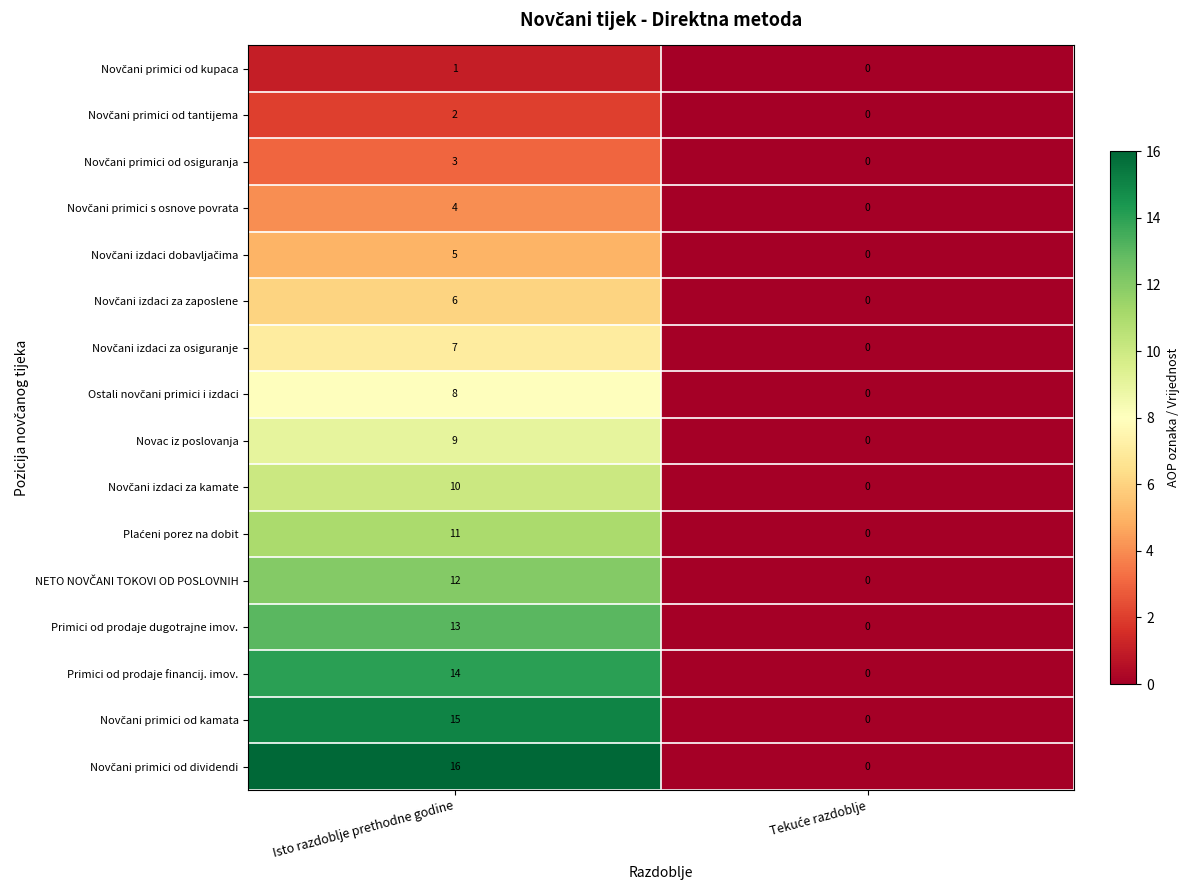

At which category does the chart reach its peak across all series?

Isto razdoblje prethodne godine